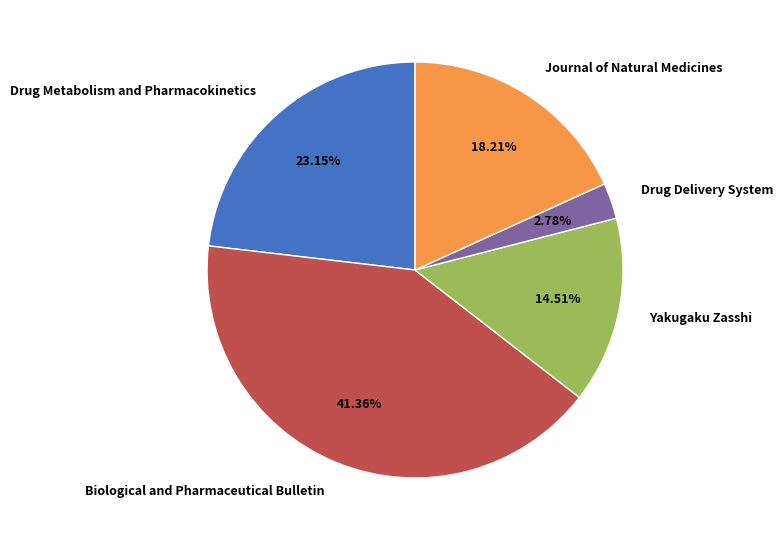

Rank the categories by value from highest to lowest.

Biological and Pharmaceutical Bulletin, Drug Metabolism and Pharmacokinetics, Journal of Natural Medicines, Yakugaku Zasshi, Drug Delivery System